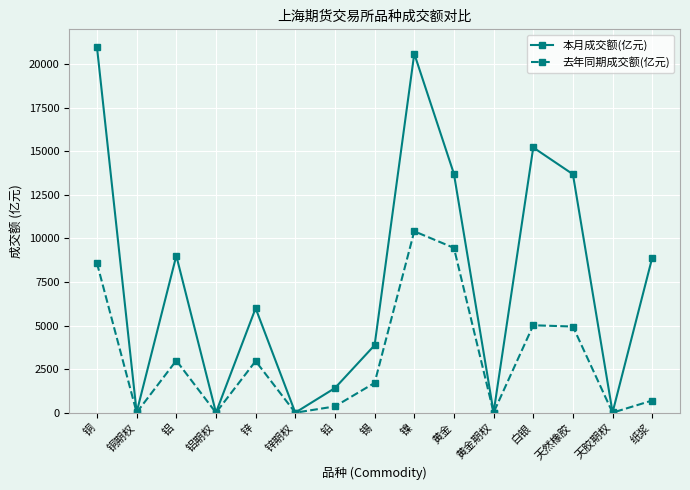

What is the difference between the highest and lowest values at 纸浆?

8197.3